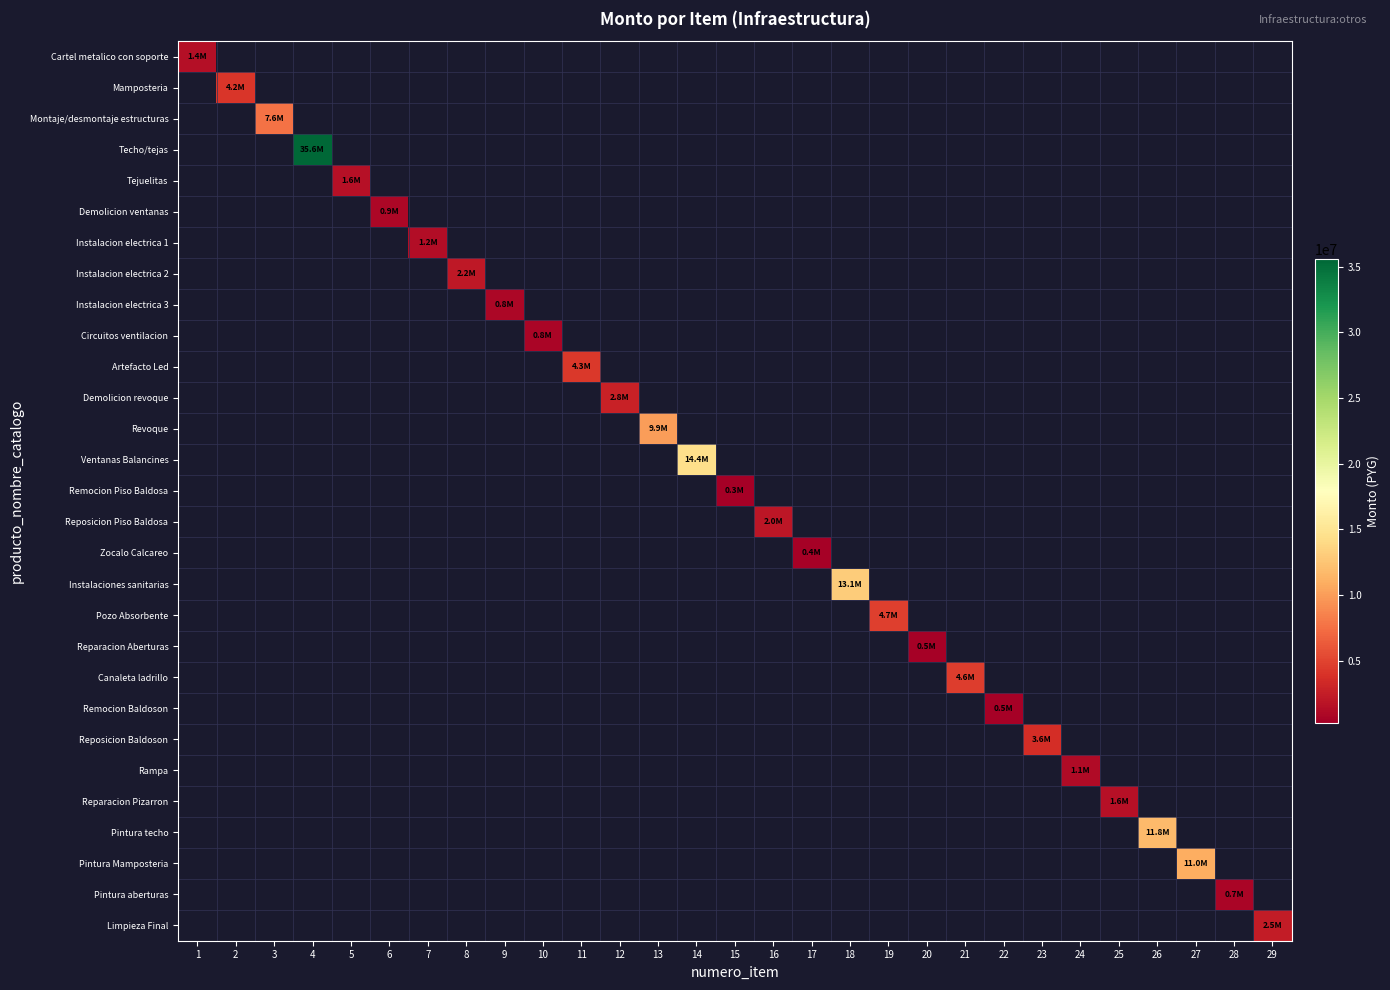

How many positive values does the Techo/tejas series have?

1